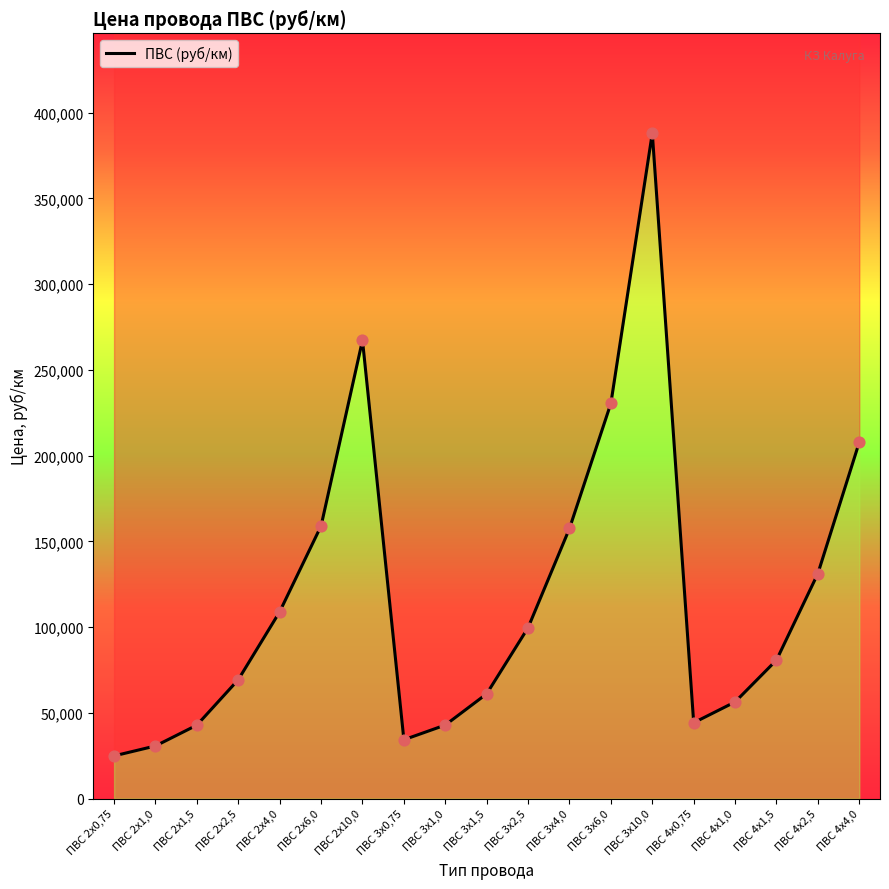

What is the change in value from ПВС 3х2,5 to ПВС 4х2,5?

+31594